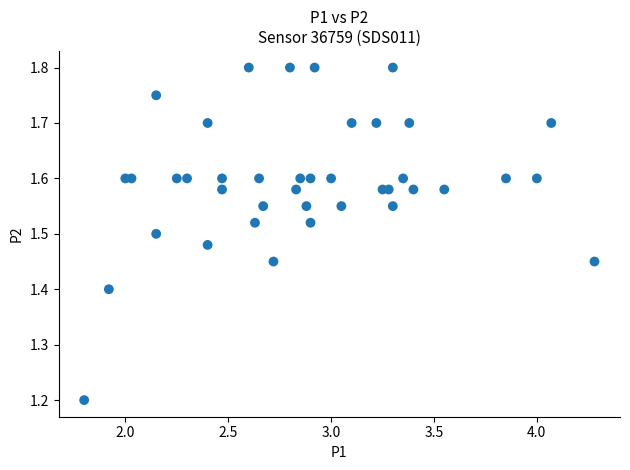

What Y value in the scatter plot is closest to 1?

1.2